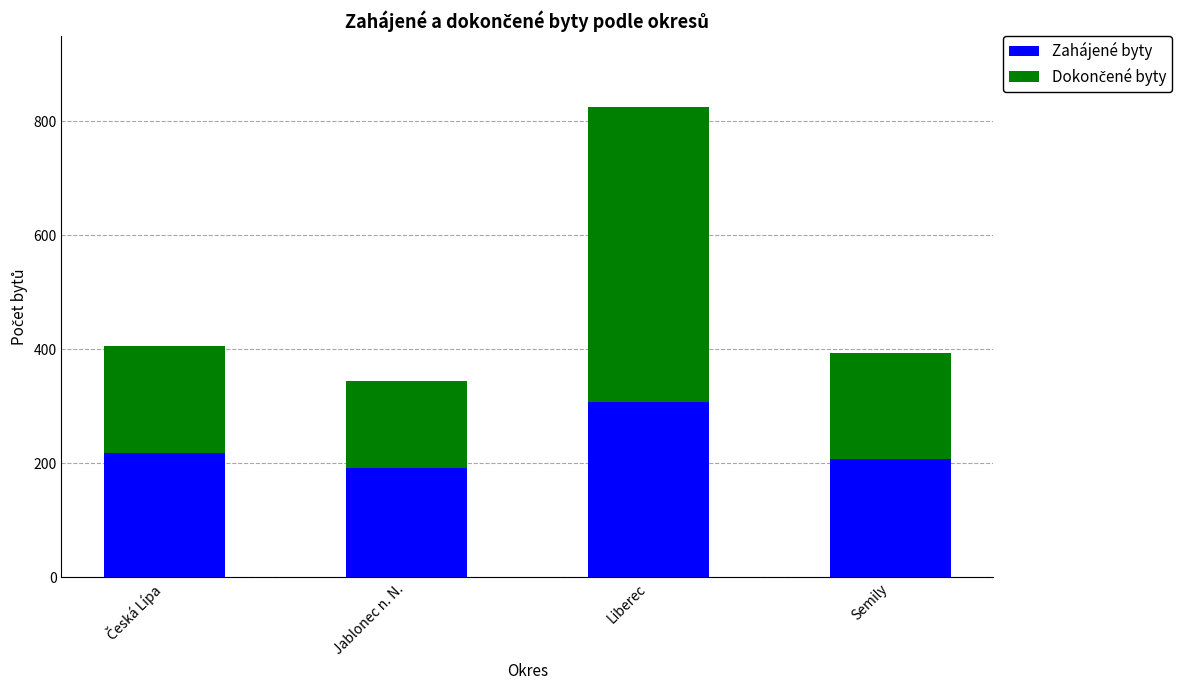

What is the lowest value of the Zahájené byty series?

192